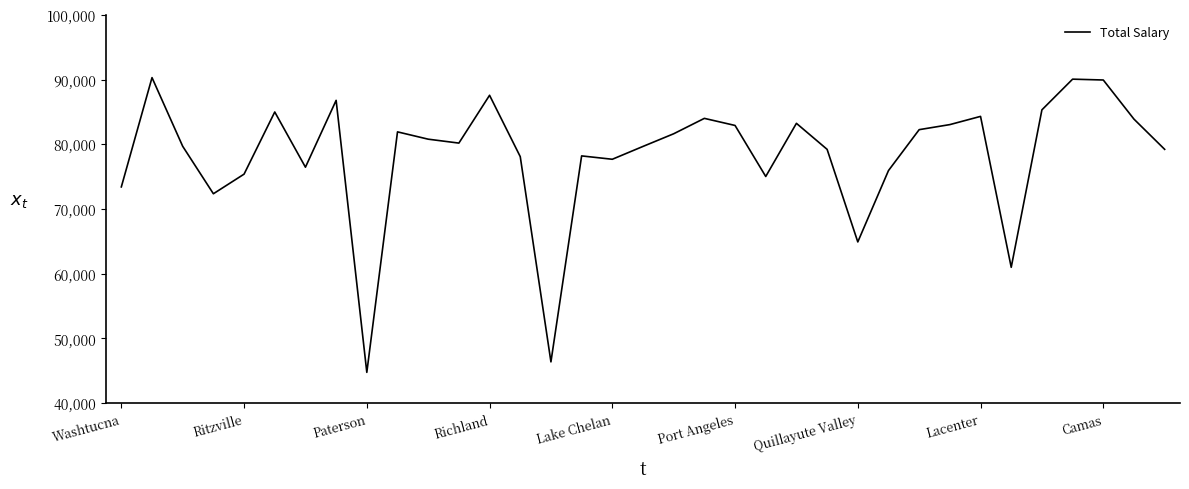

What is the maximum value shown in the chart?

90310